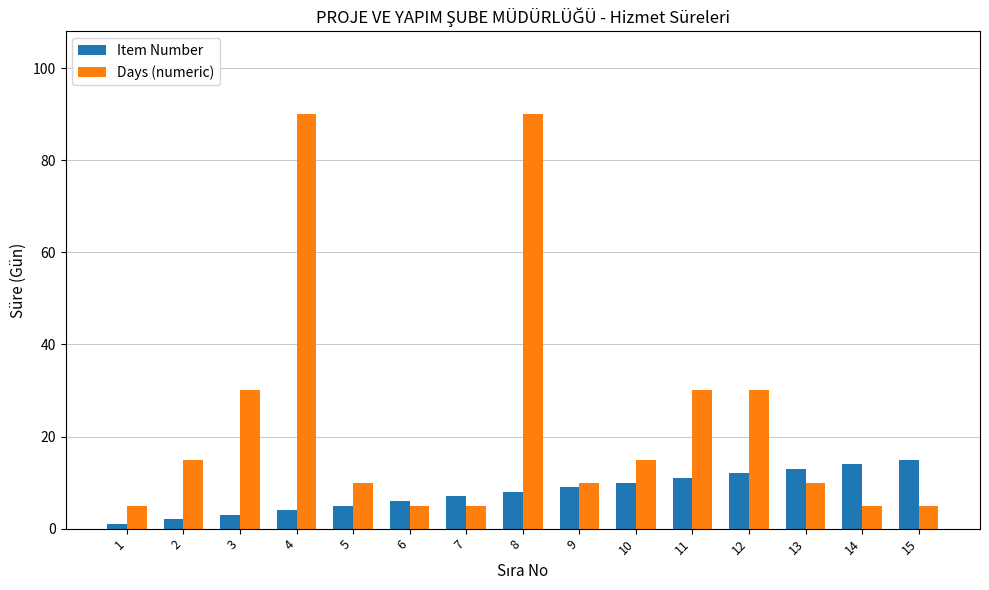

Reading right to left, transcribe all the data shown in this chart.

Item Number: 15	14	13	12	11	10	9	8	7	6	5	4	3	2	1
Days (numeric): 5	5	10	30	30	15	10	90	5	5	10	90	30	15	5